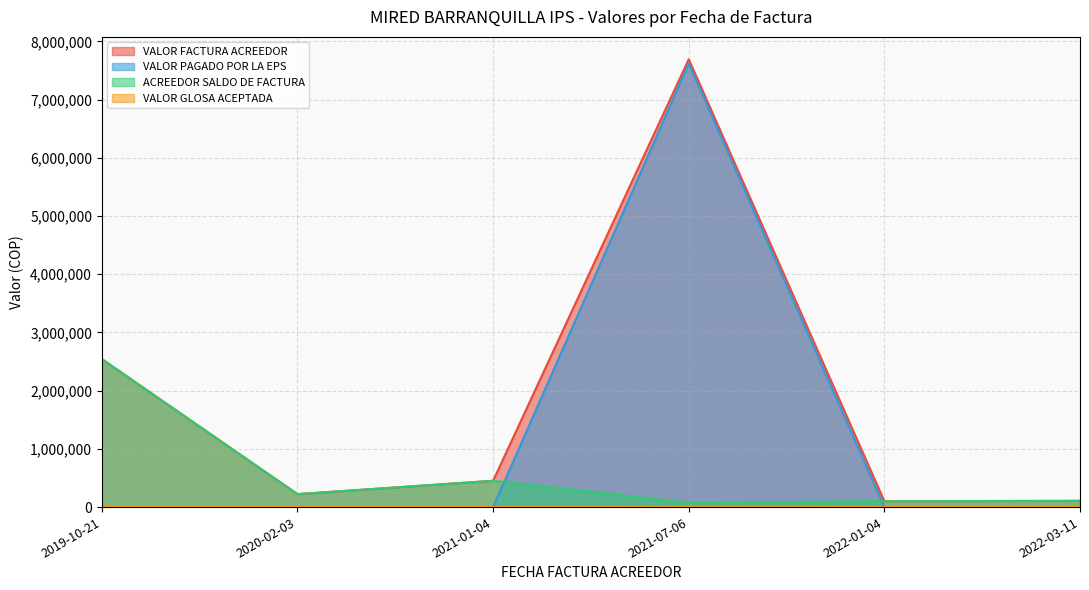

Which has a higher value, 2020-02-03 or 2021-01-04?

2021-01-04